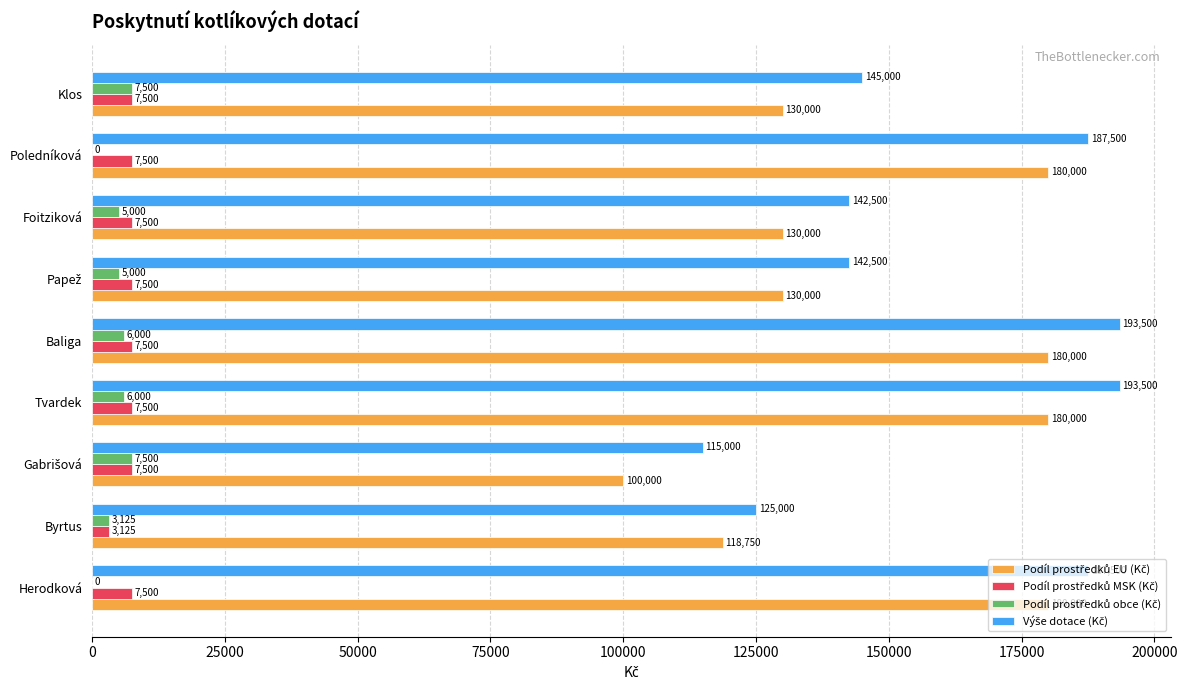

What is the greatest value displayed?

193500